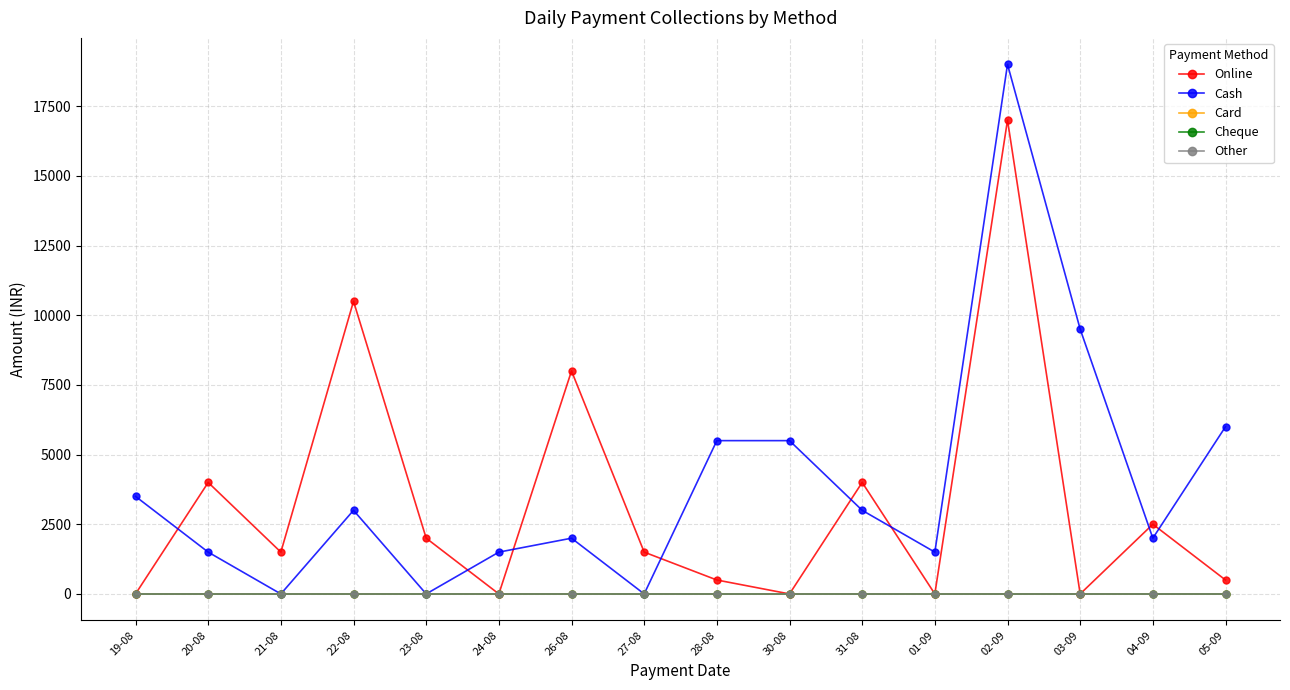

Is the value of Cheque at 19-08 greater than the value of Cash at 22-08?

No